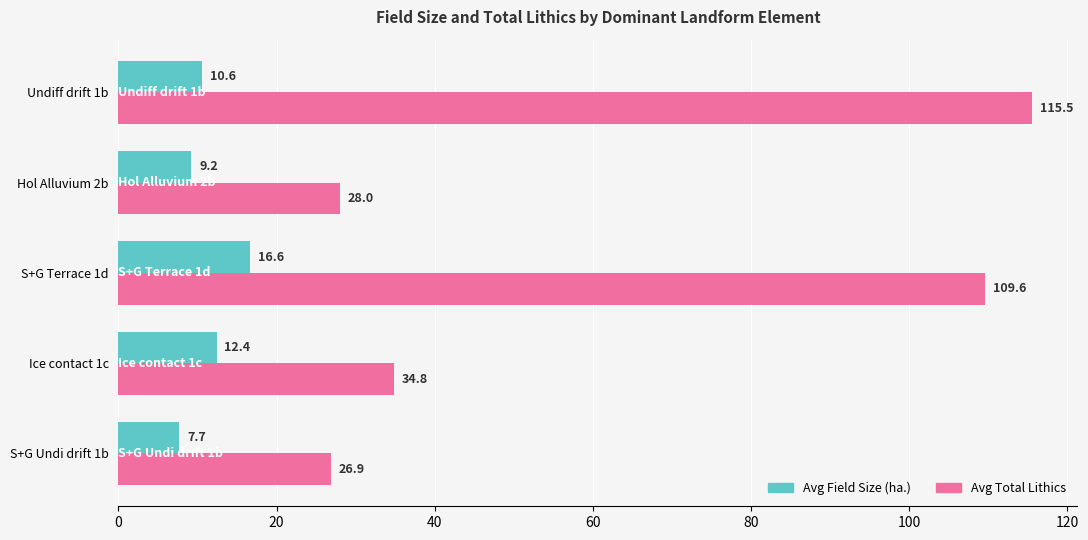

At which label does Avg Total Lithics reach its peak?

Undiff drift 1b